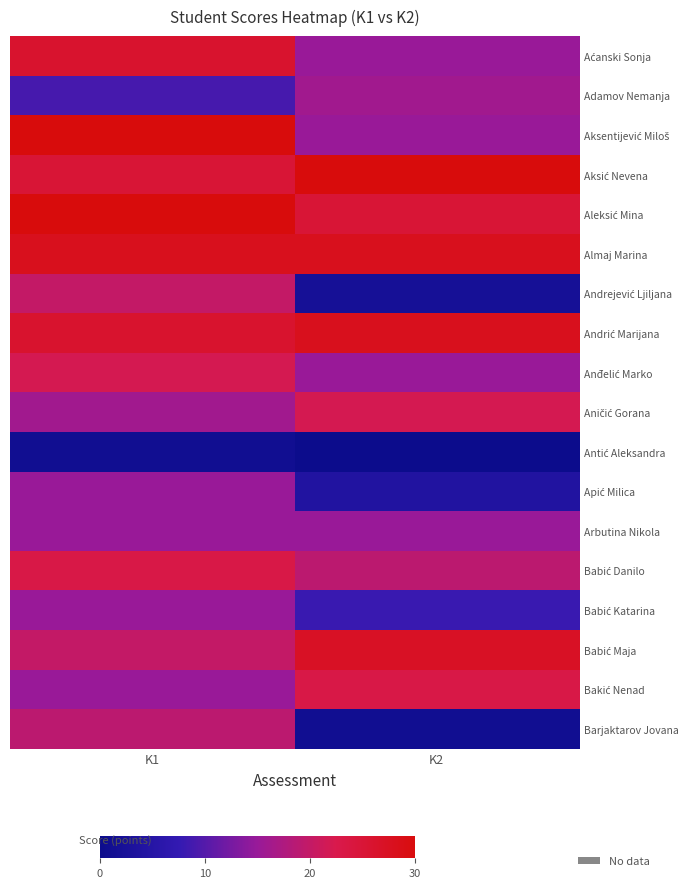

Which series has the largest range (max minus min)?

Andrejević Ljiljana